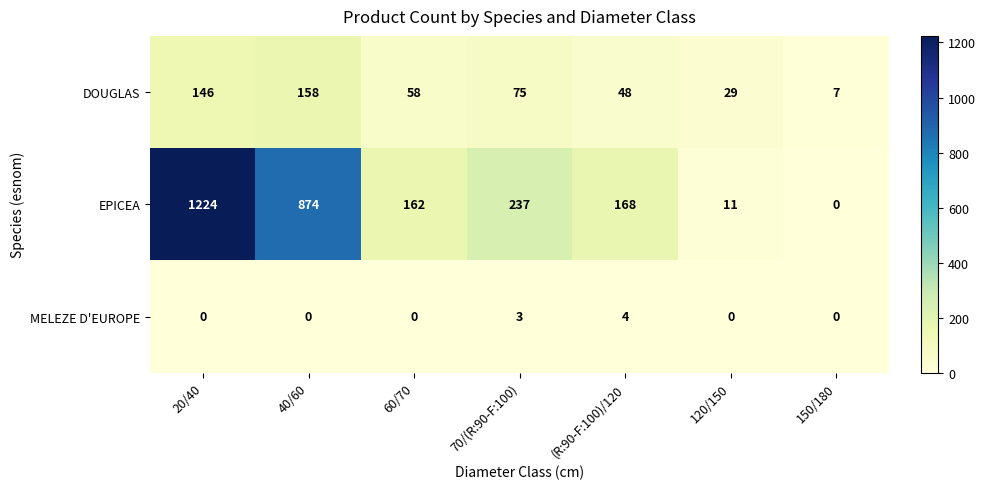

What is the approximate value of MELEZE D'EUROPE at (R:90-F:100)/120?

4